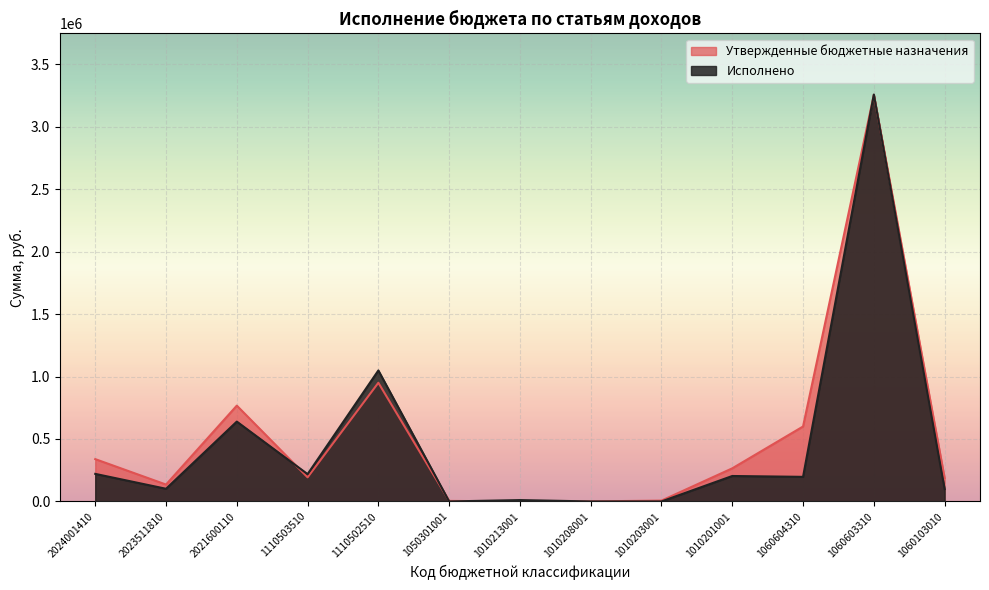

Which series has the largest range (max minus min)?

Исполнено